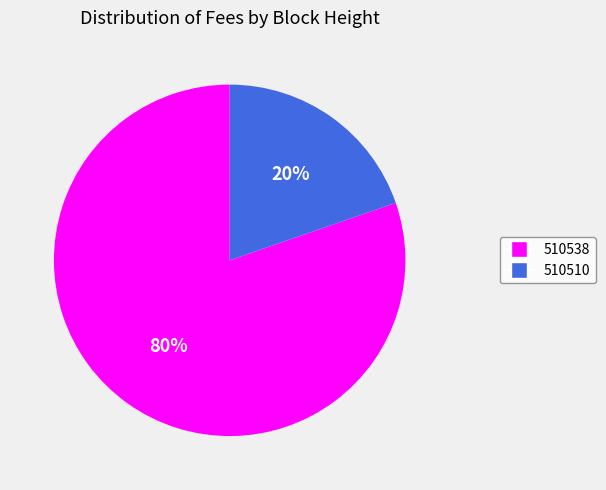

Which category has the biggest portion of the pie?

510538